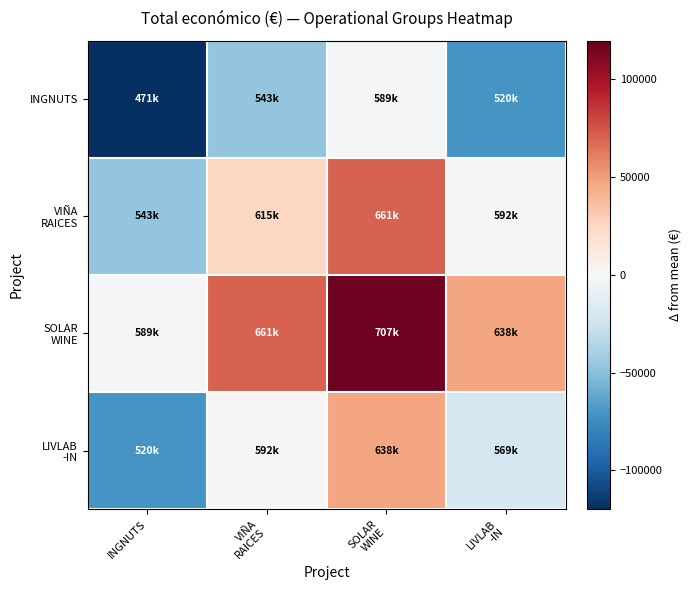

Between VIÑA
RAICES and INGNUTS, which is larger?

VIÑA
RAICES